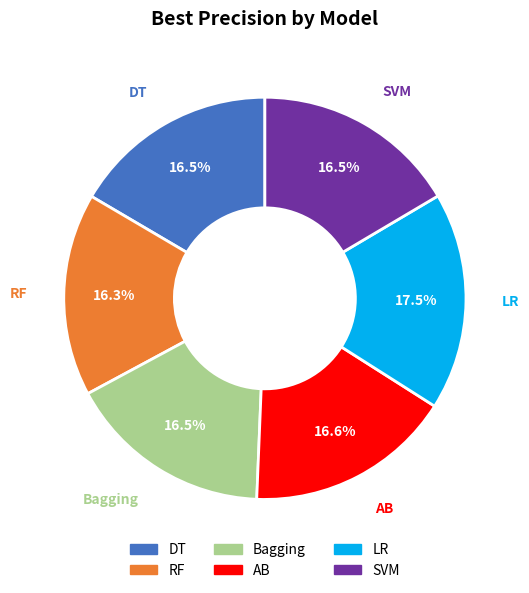

Is there any slice that represents more than half of the pie?

No